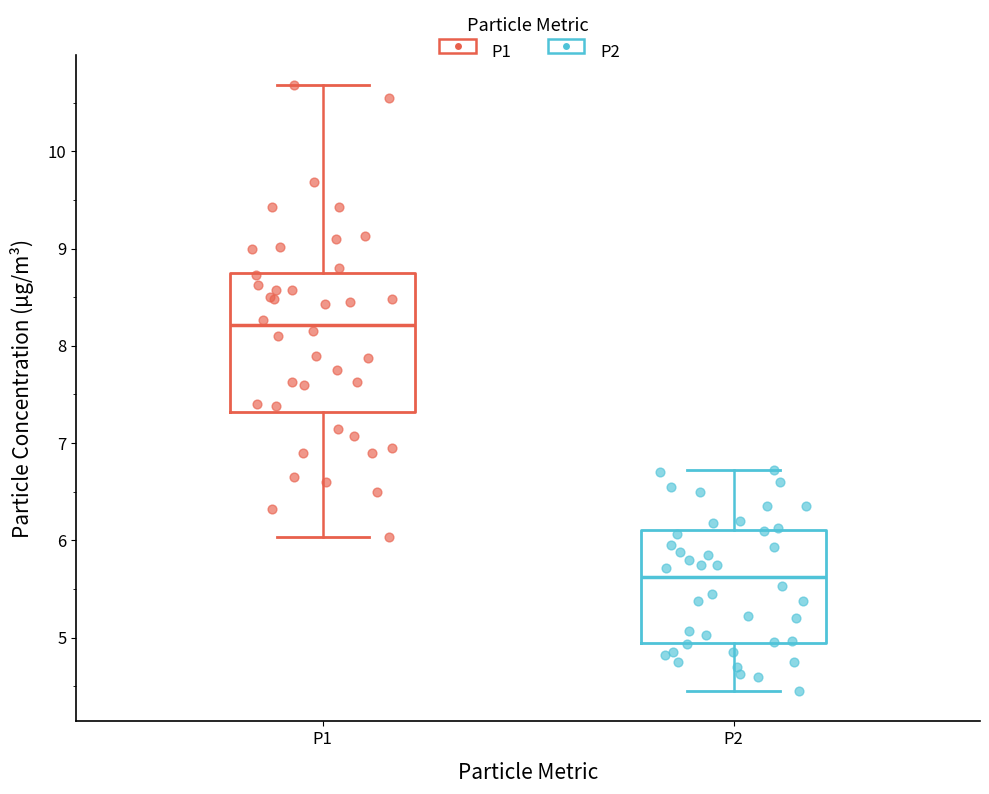

Which box has the highest median line?

P1